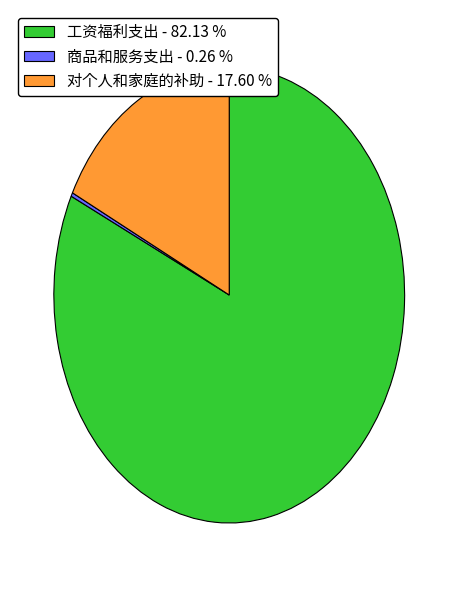

What is the majority slice?

工资福利支出